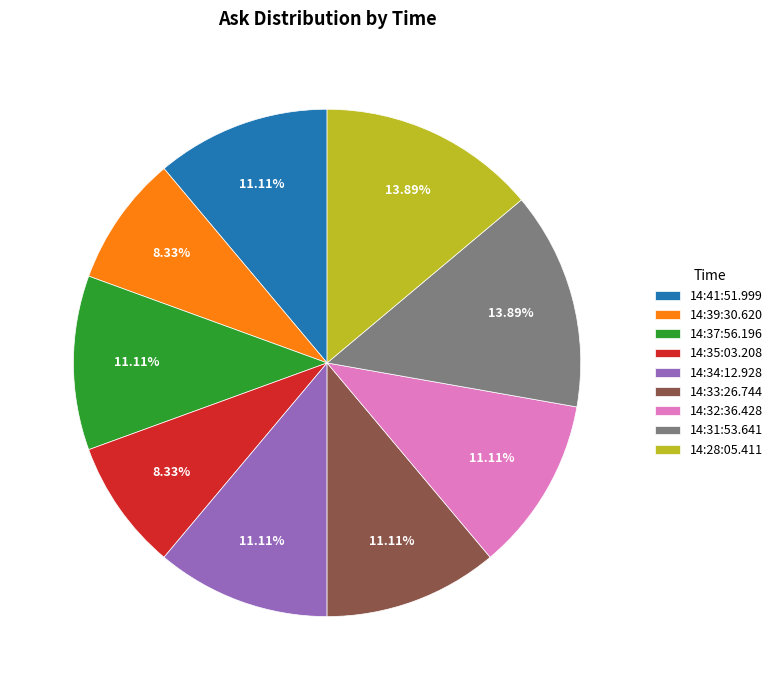

Count the number of slices in the pie.

9